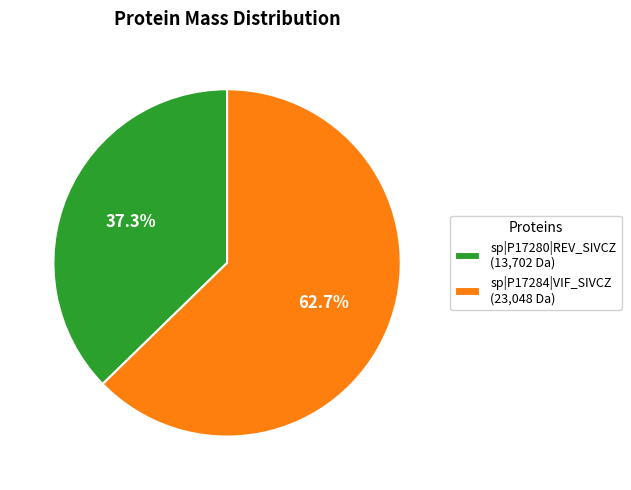

To the nearest percent, what portion does sp|P17280|REV_SIVCZ represent?

37%